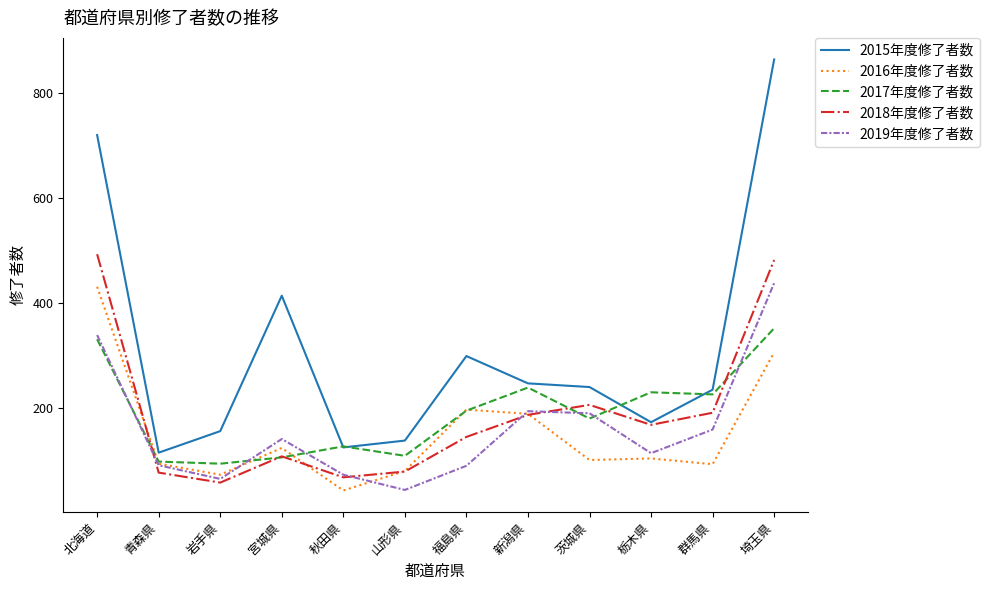

At how many categories does at least one series exceed 388?

3